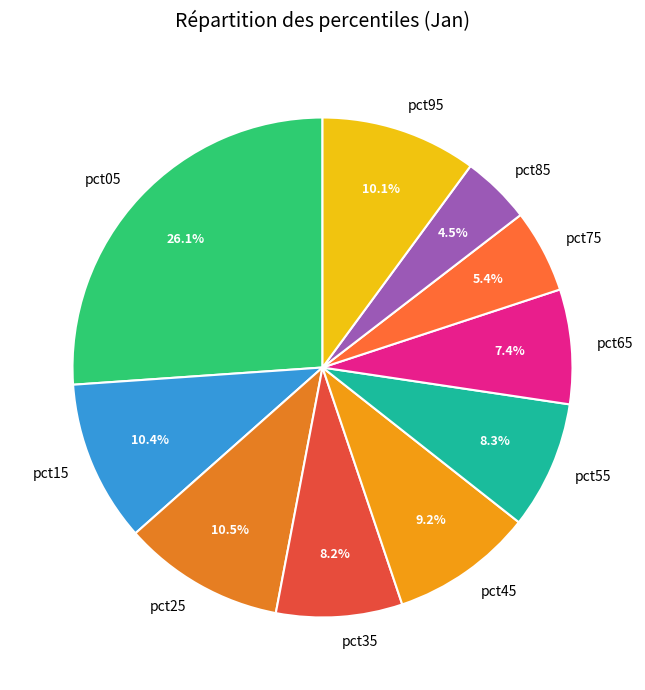

True or false: pct35 accounts for 16% of the total.

False